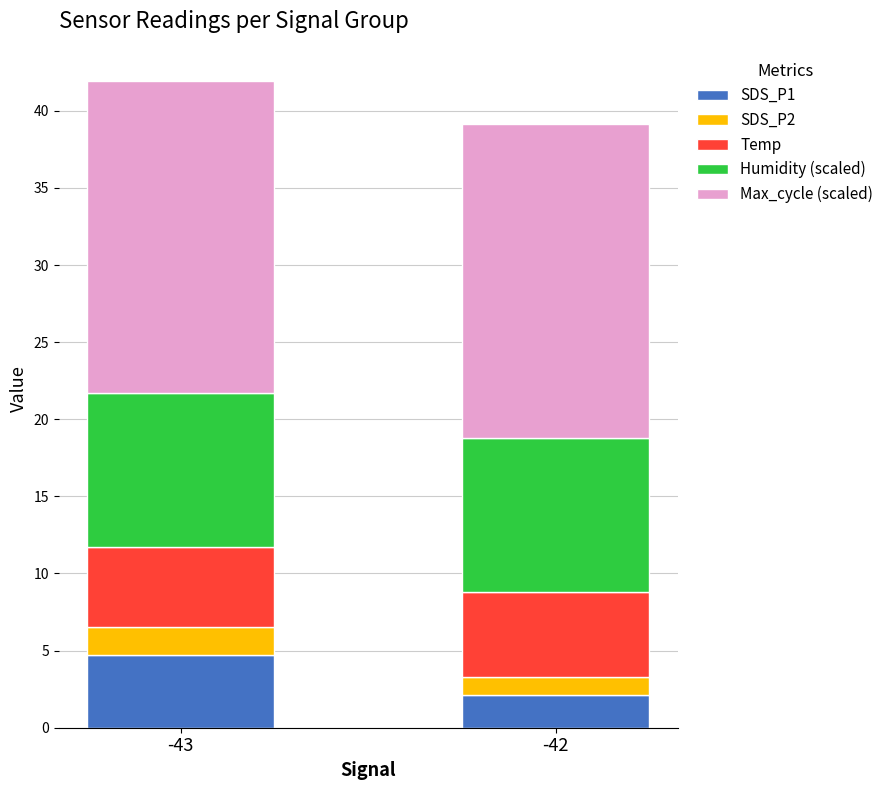

True or false: SDS_P1 has a value of 2.1 at -42.

True